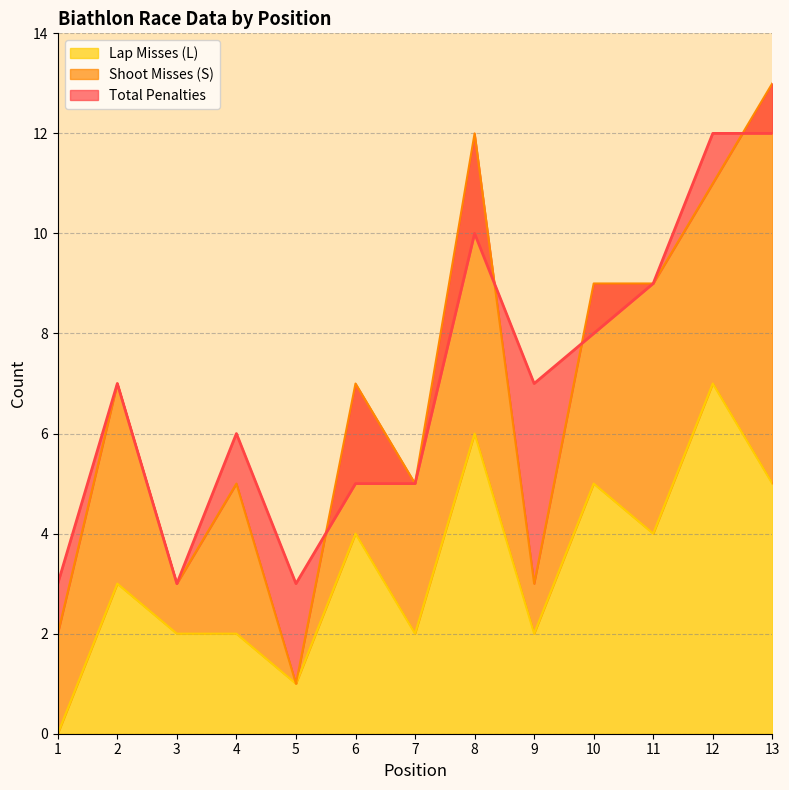

Rank the categories by Lap Misses (L) value from lowest to highest.

1, 5, 3, 4, 7, 9, 2, 6, 11, 10, 13, 8, 12